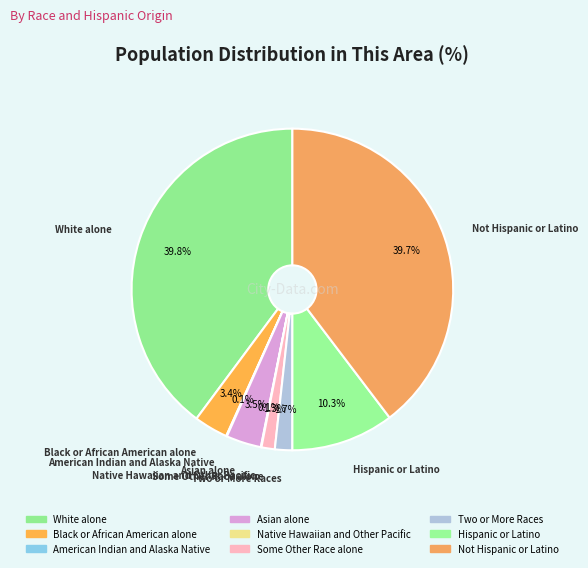

What is the ratio of the value at White alone to the value at Black or African American alone?

11.7